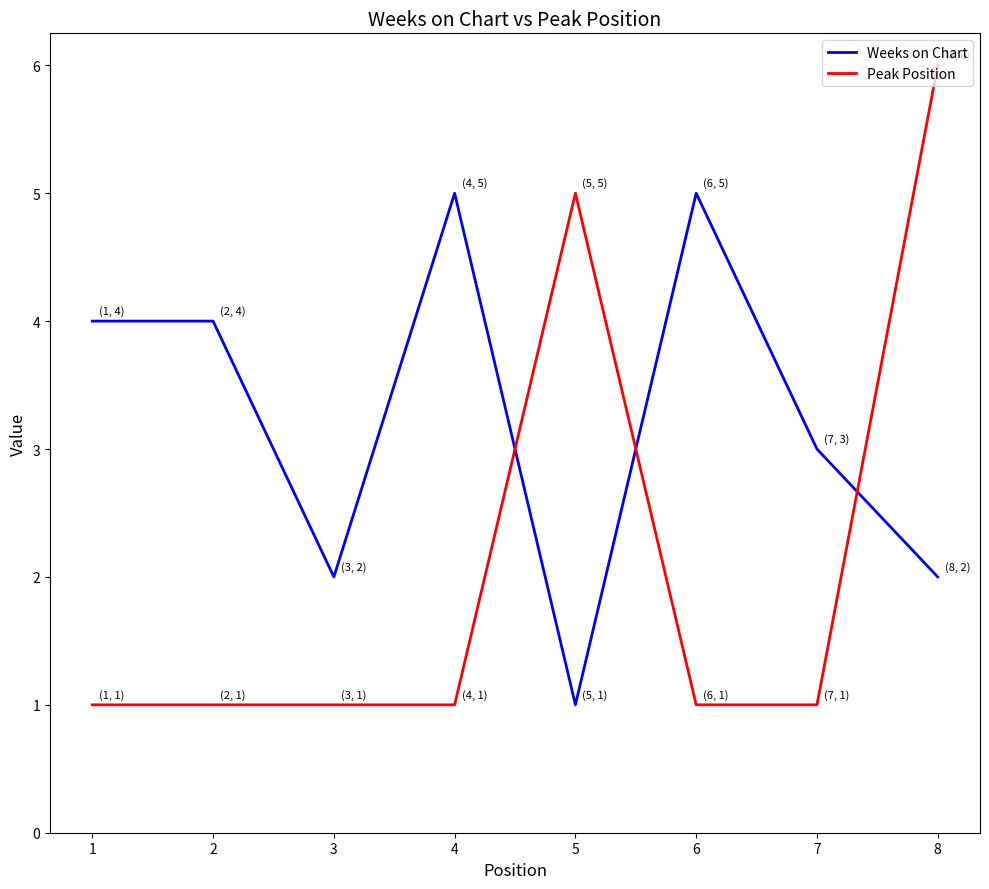

What is the difference between the second highest and second lowest values in the Weeks on Chart series?

3